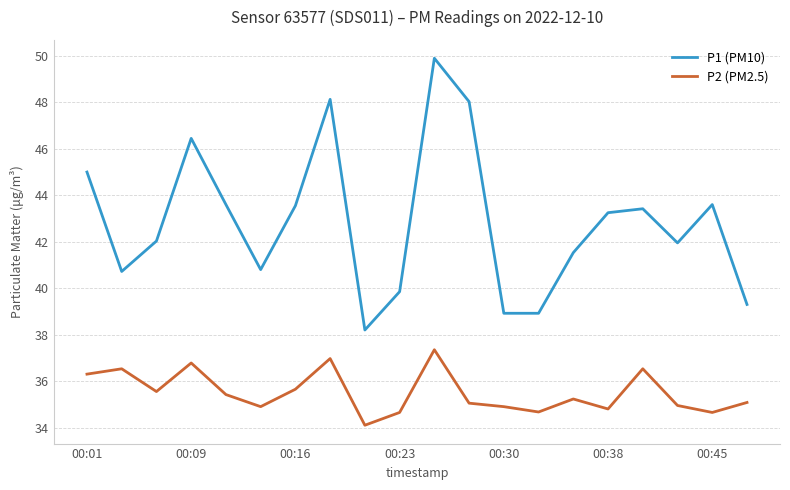

How many distinct data groups are displayed?

2